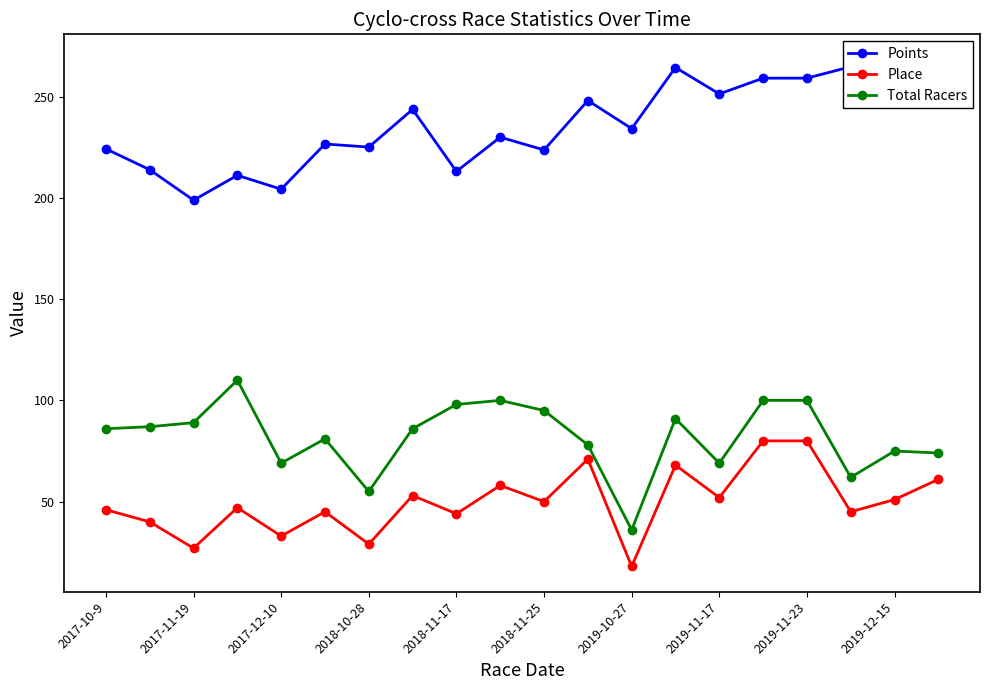

True or false: Points and Place cross at least once.

False